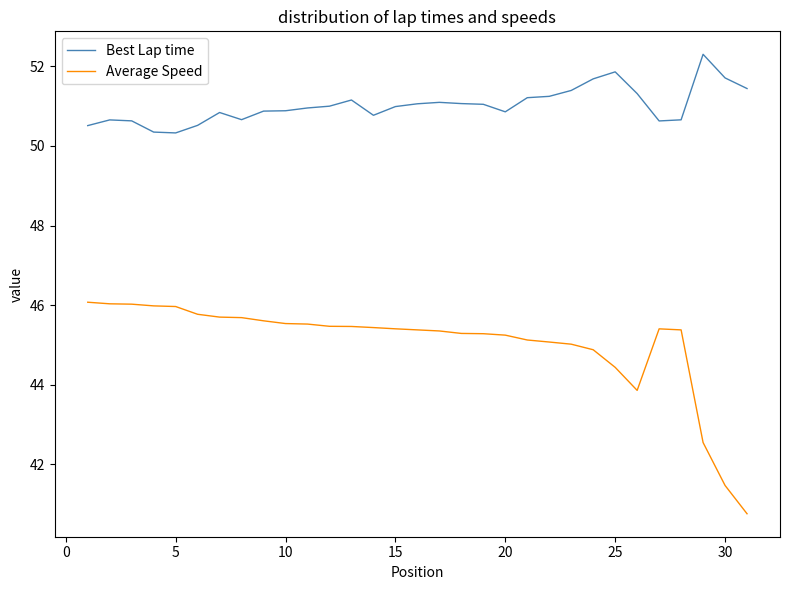

What is the difference between the maximum and minimum values in the Best Lap time series?

2.0